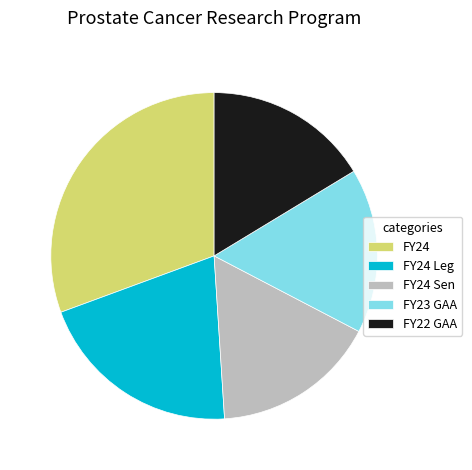

Count the number of slices in the pie.

5